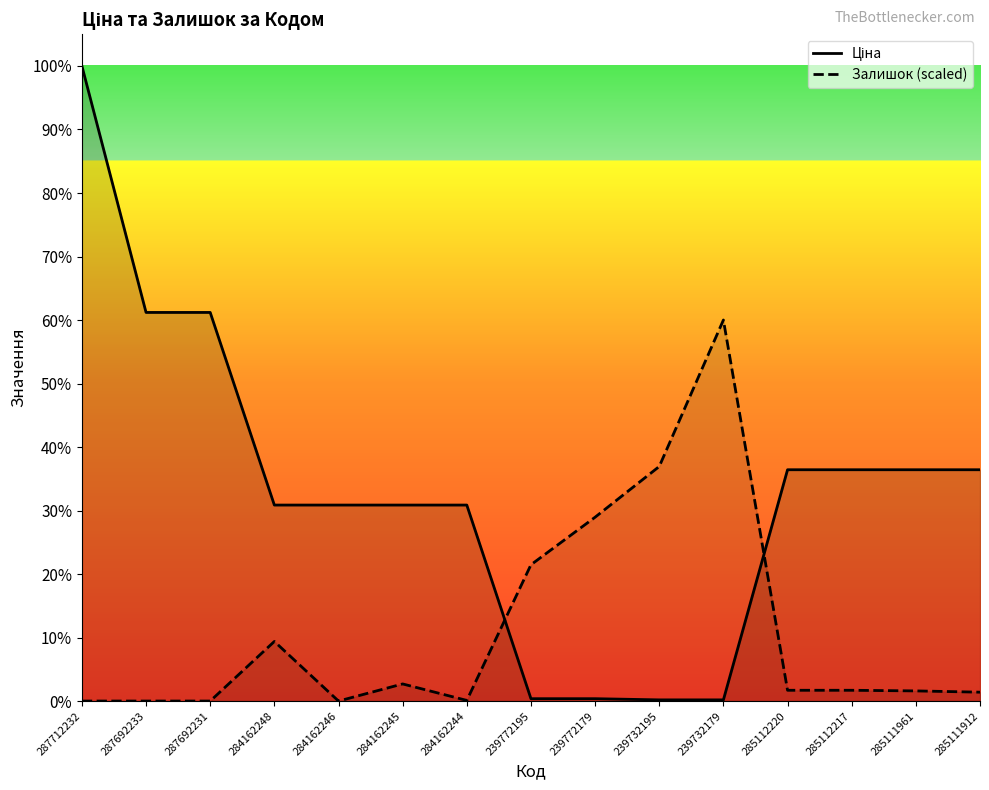

How many intersections are there between Ціна and Залишок (scaled)?

2